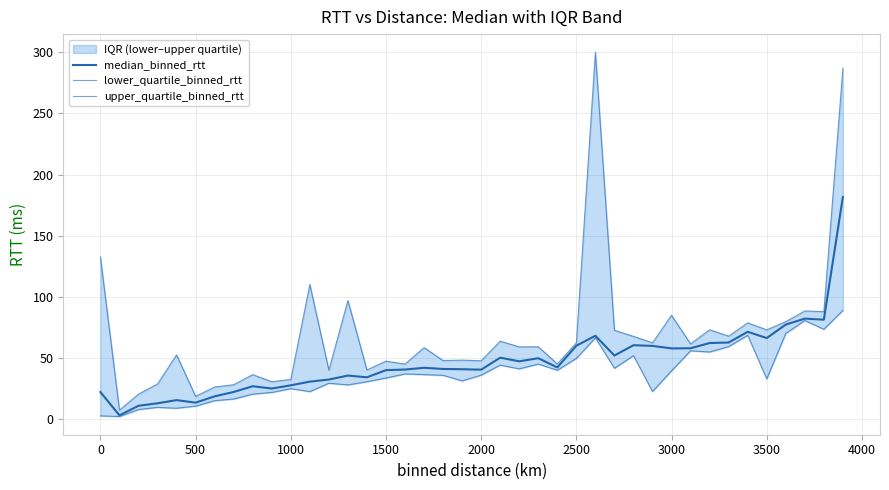

Does the chart display data point markers on the line(s)?

No